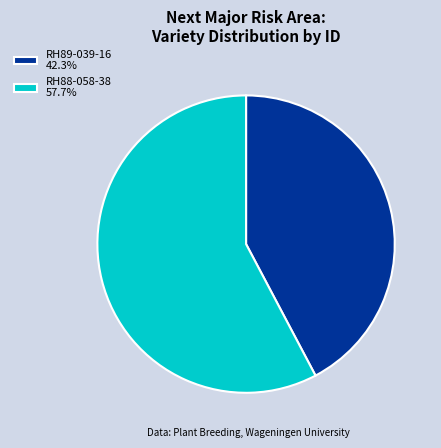

Combined, do RH88-058-38 and RH89-039-16 account for over 50%?

Yes